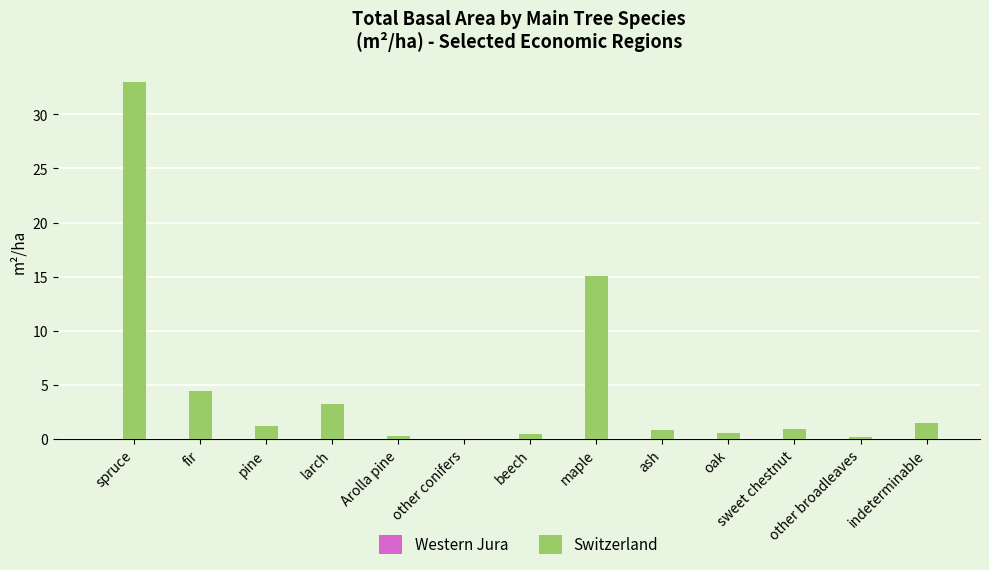

Read the value at pine.

1.2